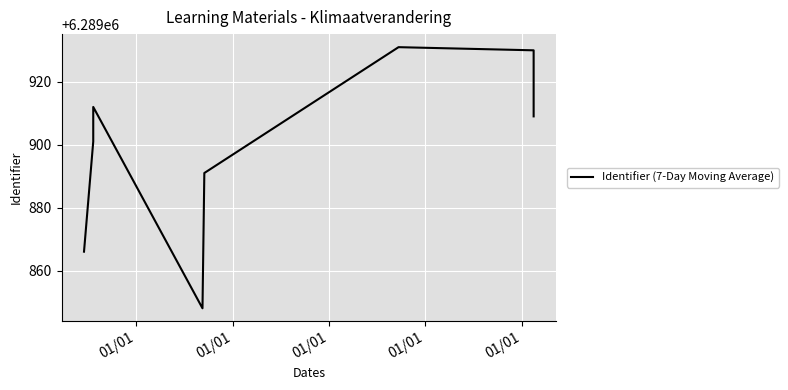

Count the number of categories in the chart.

8